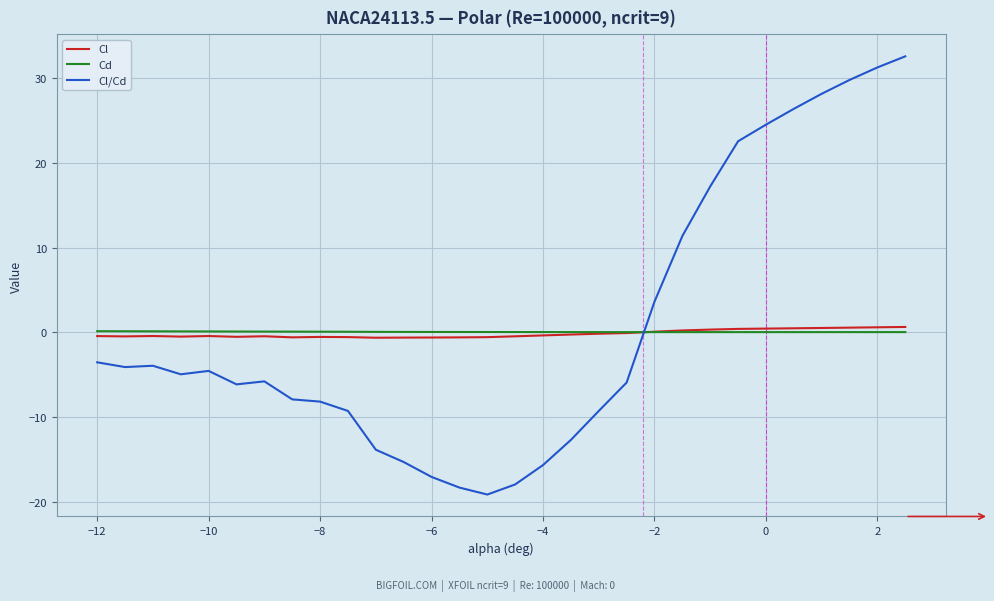

Which series has the largest range (max minus min)?

Cl/Cd